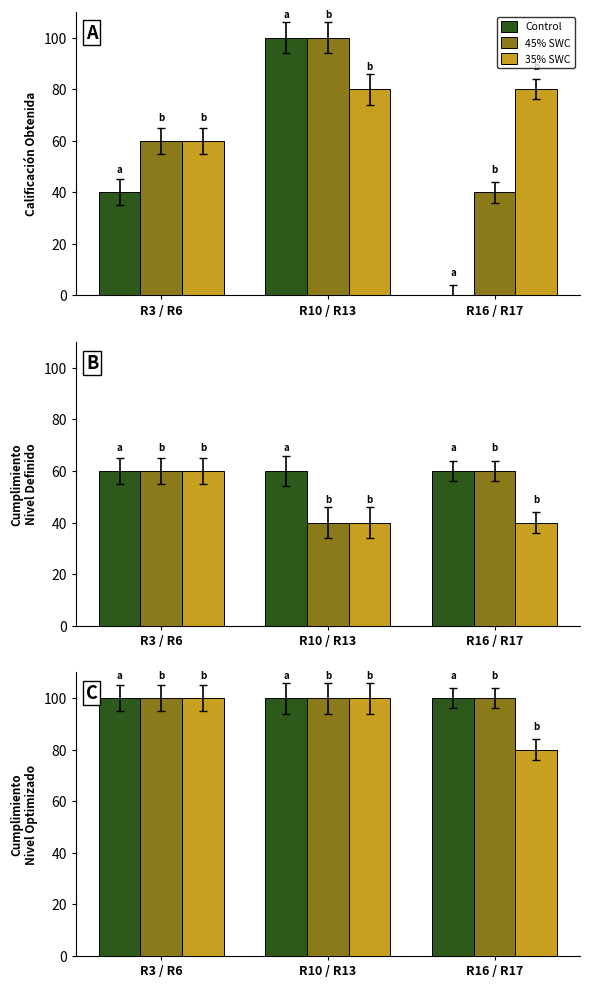

How many groups of bars are there?

3